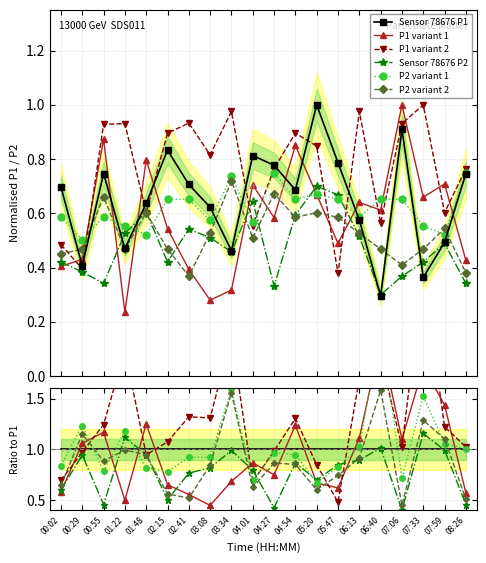

Count the number of categories in the chart.

20